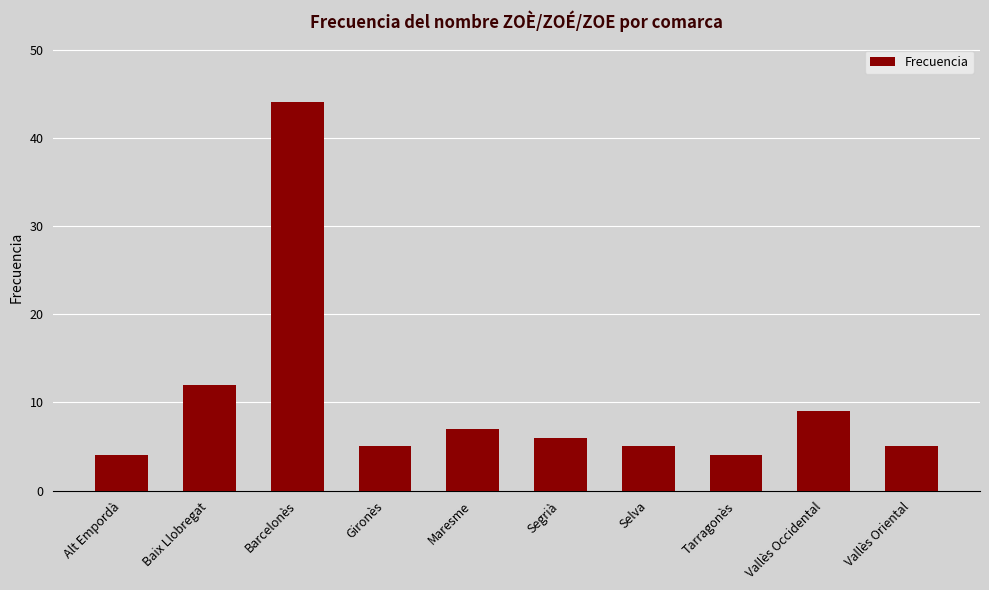

What value does the data have at Selva?

5